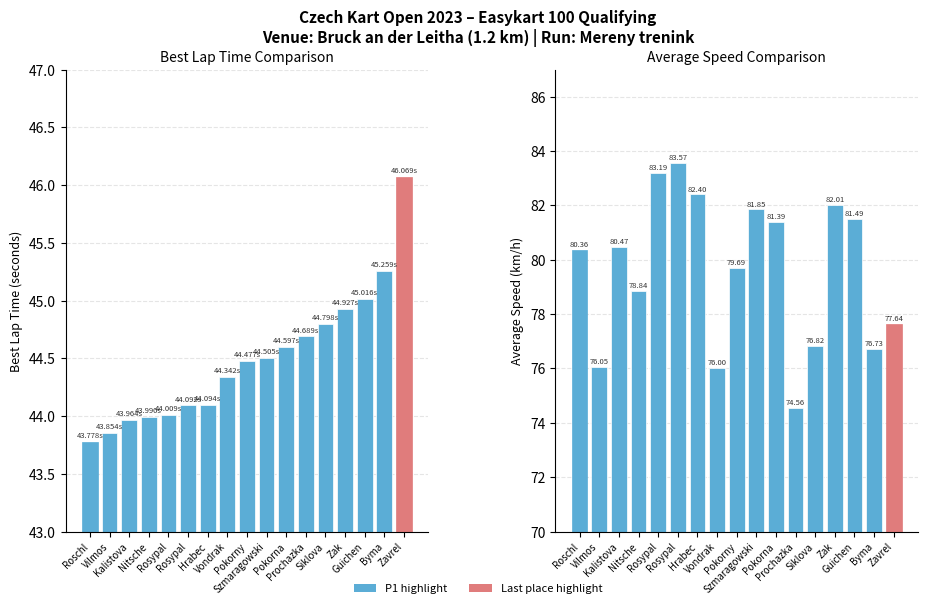

Is it true that Average Speed equals 76.0 at Vondrak?

True